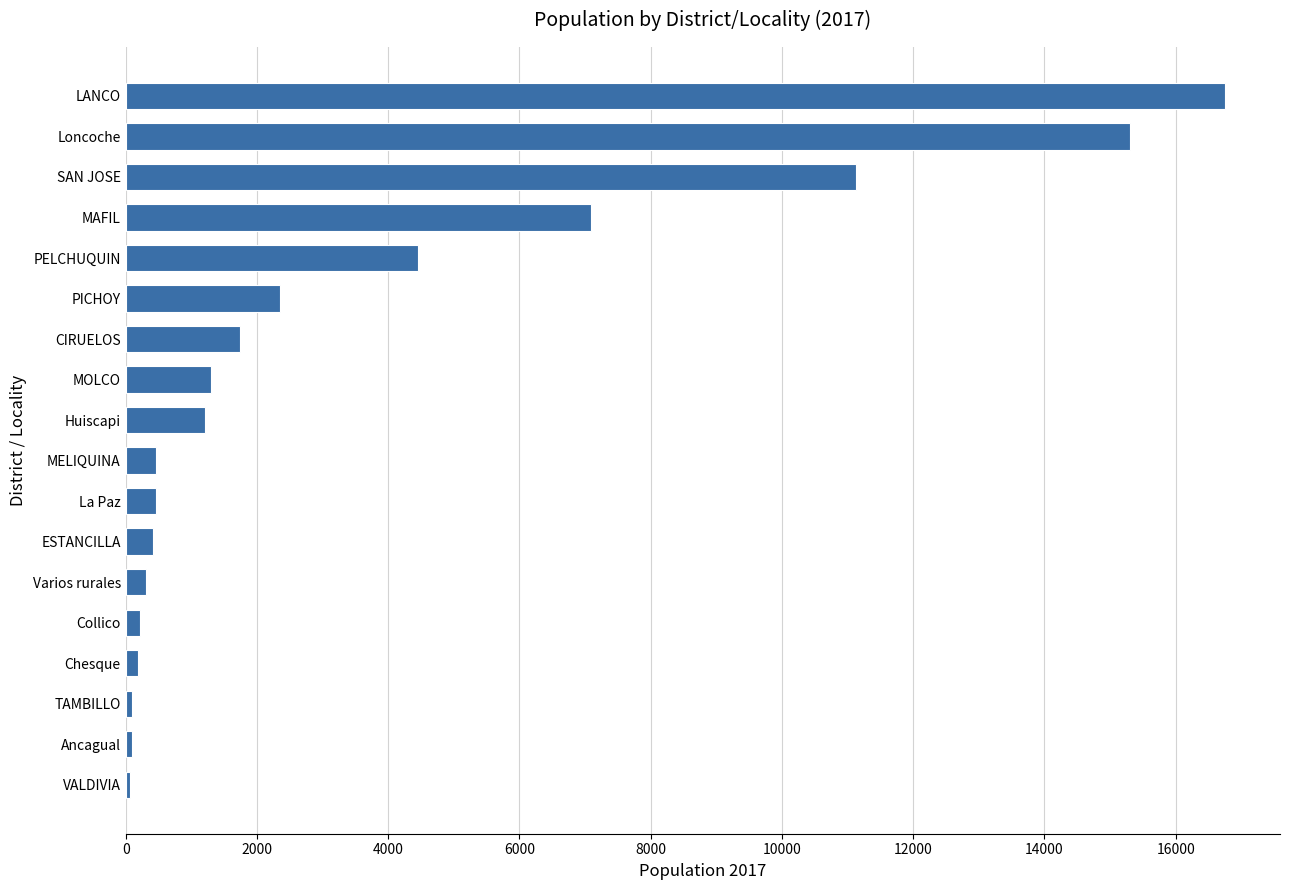

Count the number of categories in the chart.

18